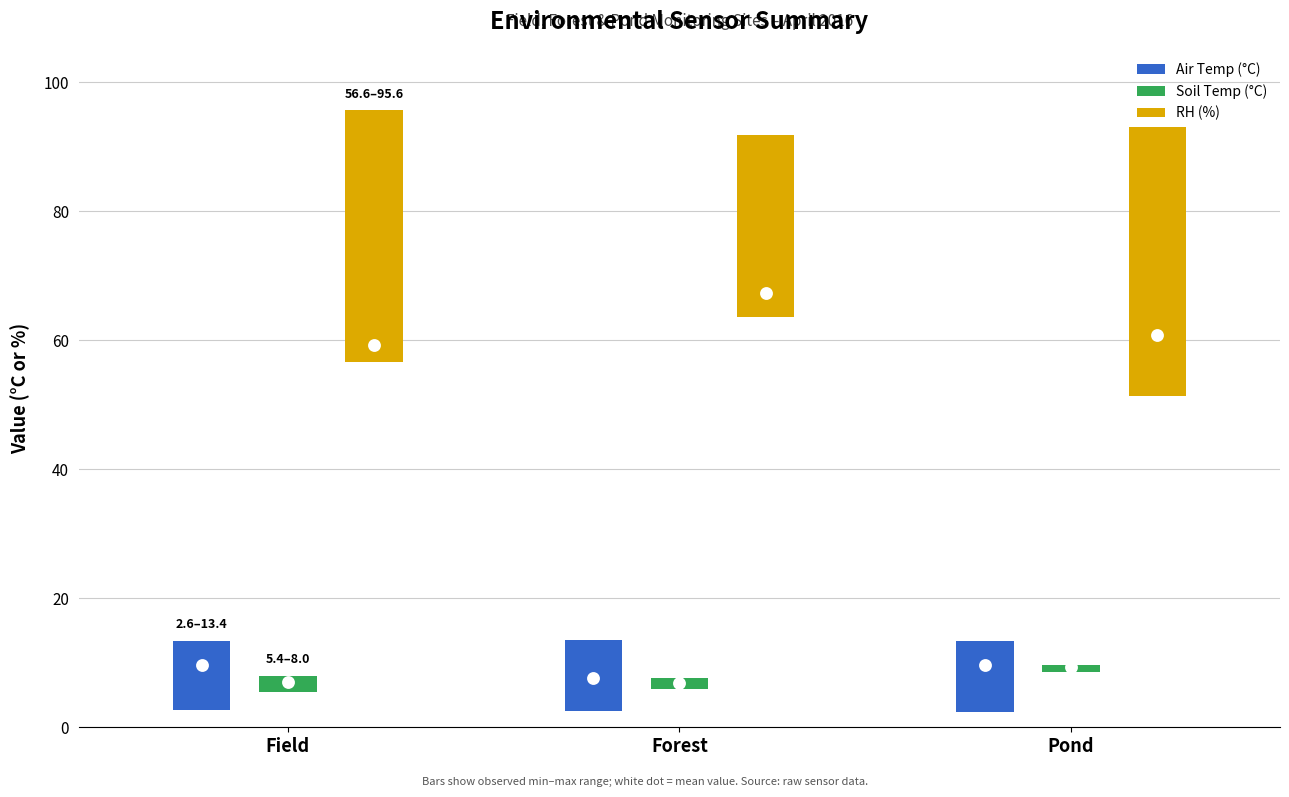

What are all the series names shown in the legend?

Air Temp (°C), Soil Temp (°C), RH (%)